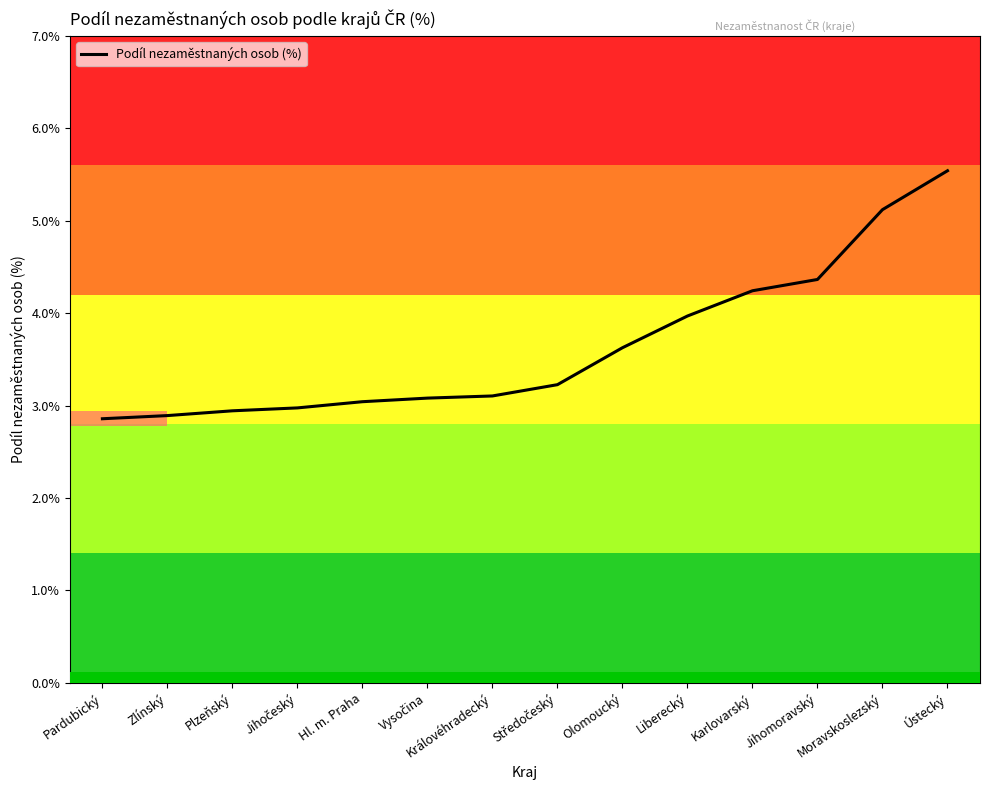

The chart shows a value of 6.8 at Moravskoslezský. True or false?

False